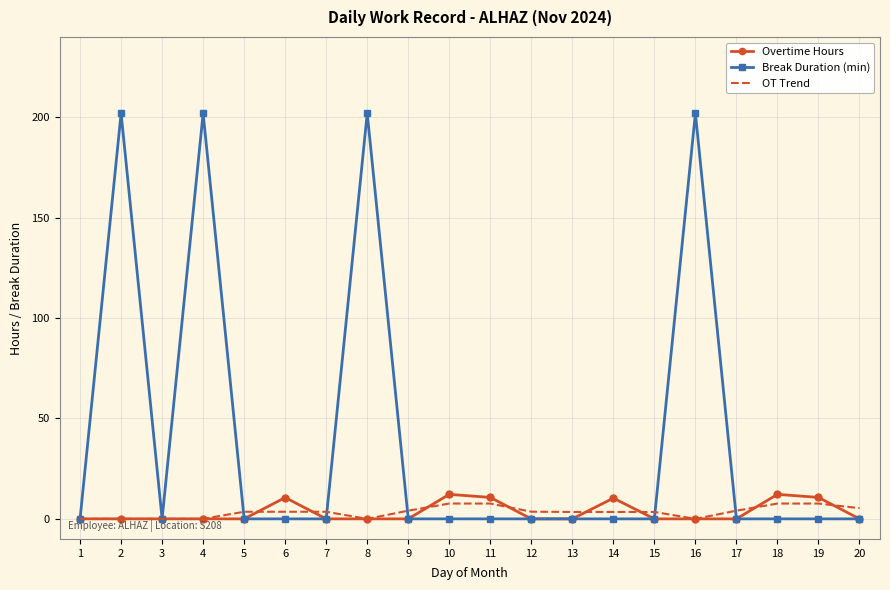

The value of Overtime Hours at 1 is 0.0. True or false?

True